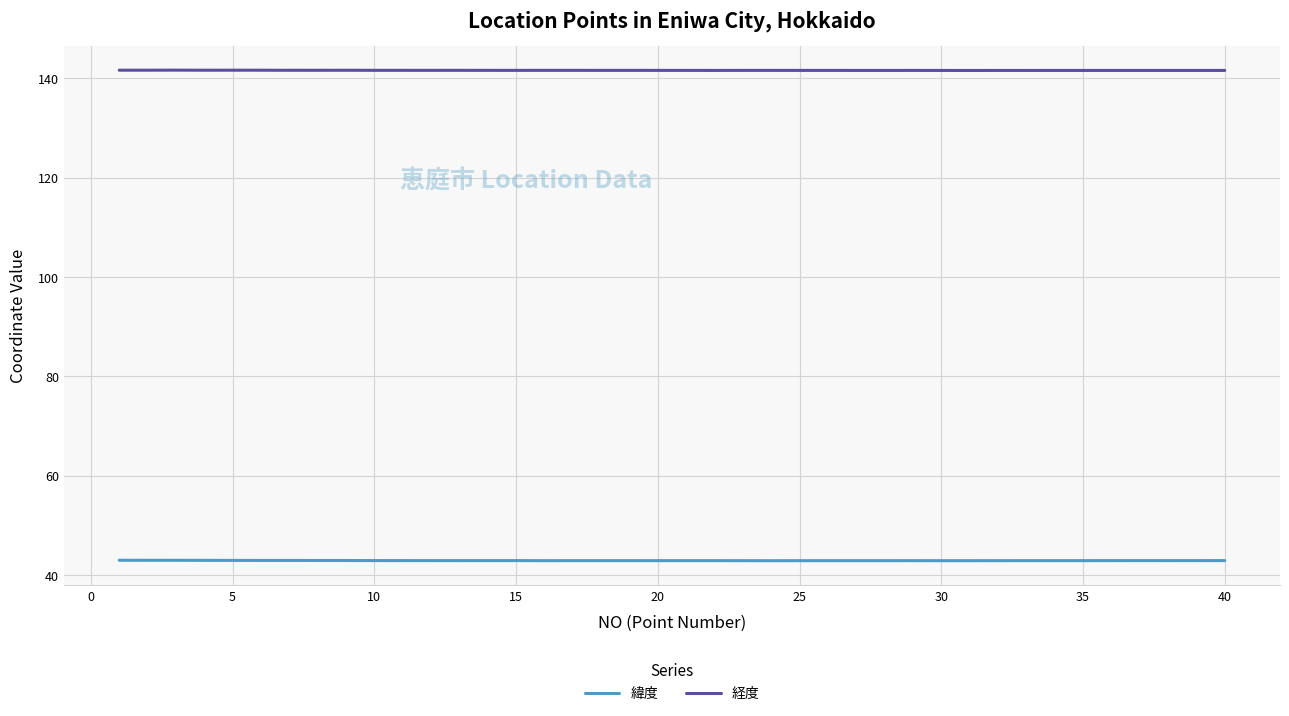

Is this an area chart (filled region under the line)?

No